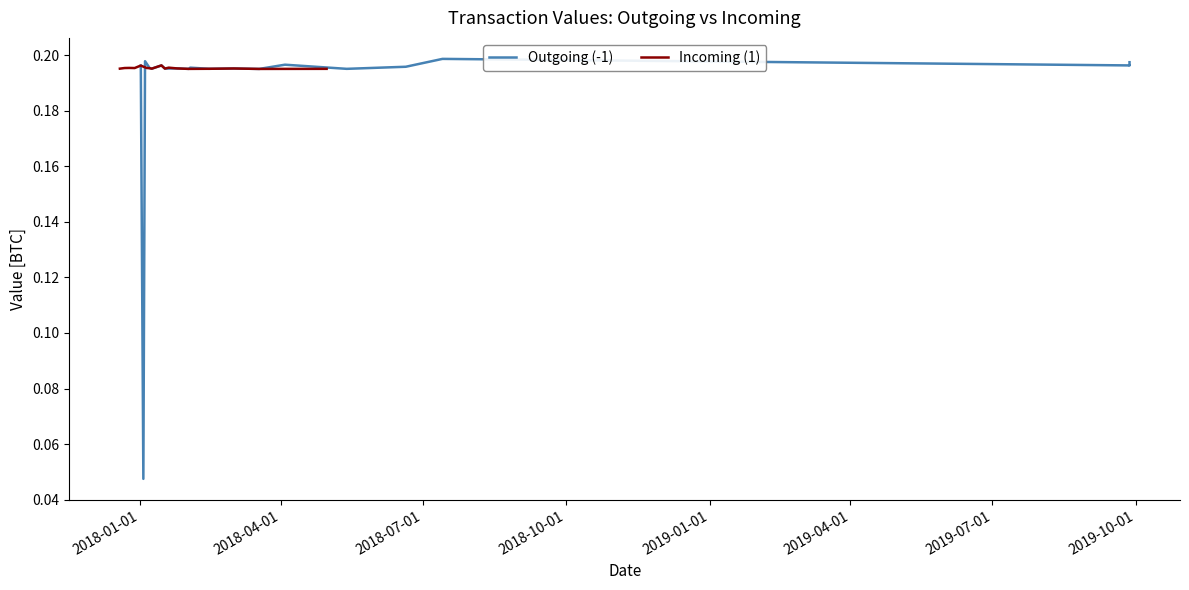

Which series has the largest total across all categories?

Incoming (1)